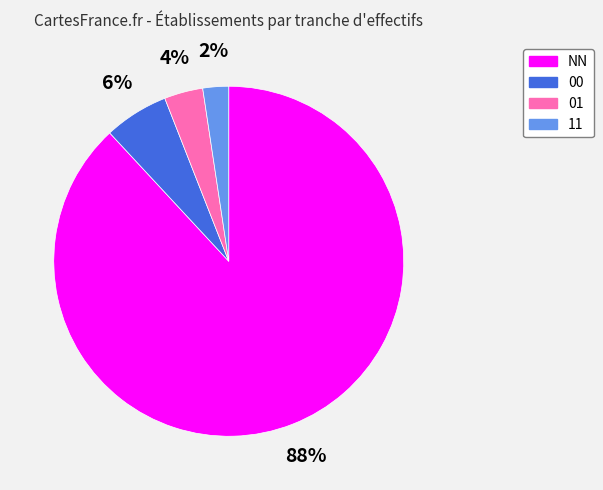

How many slices are in this pie chart?

4